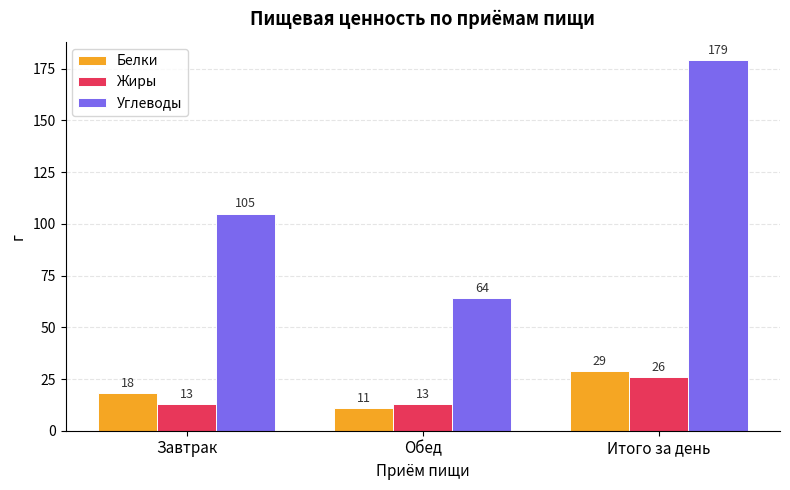

The Углеводы series shows 81 at Итого за день. True or false?

False